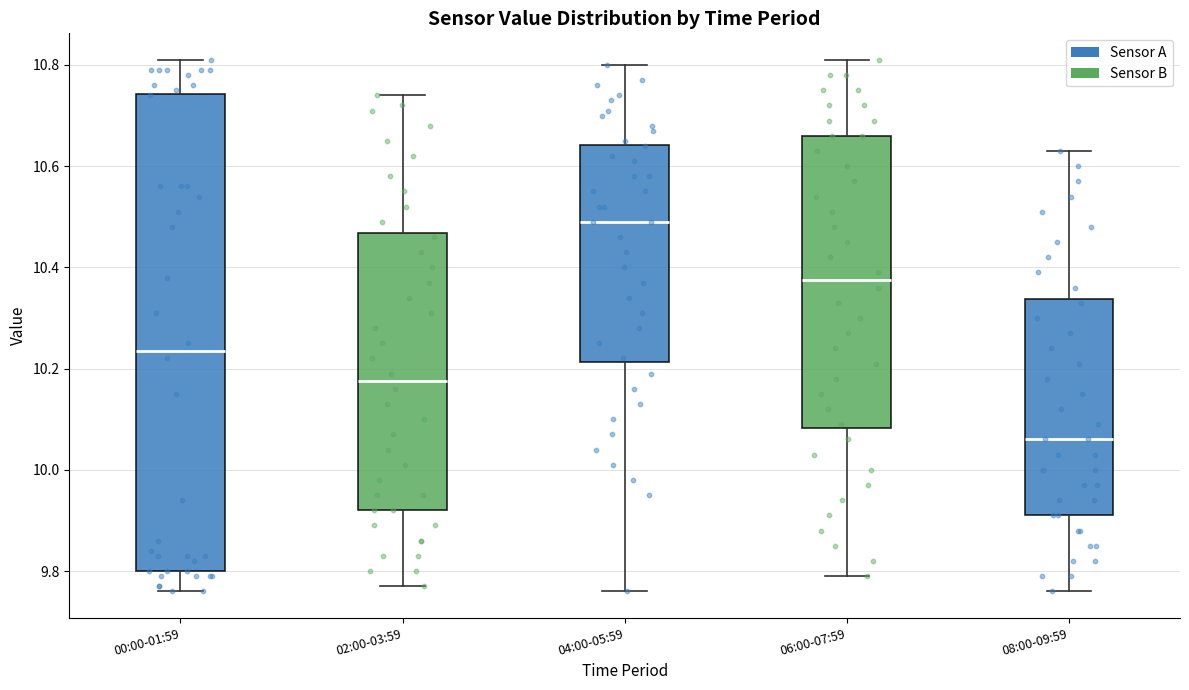

Where is the upper edge of the box for 08:00-09:59 on the y-axis? The values are not printed on the chart, so give them approximately, as read against the axis.

10.34